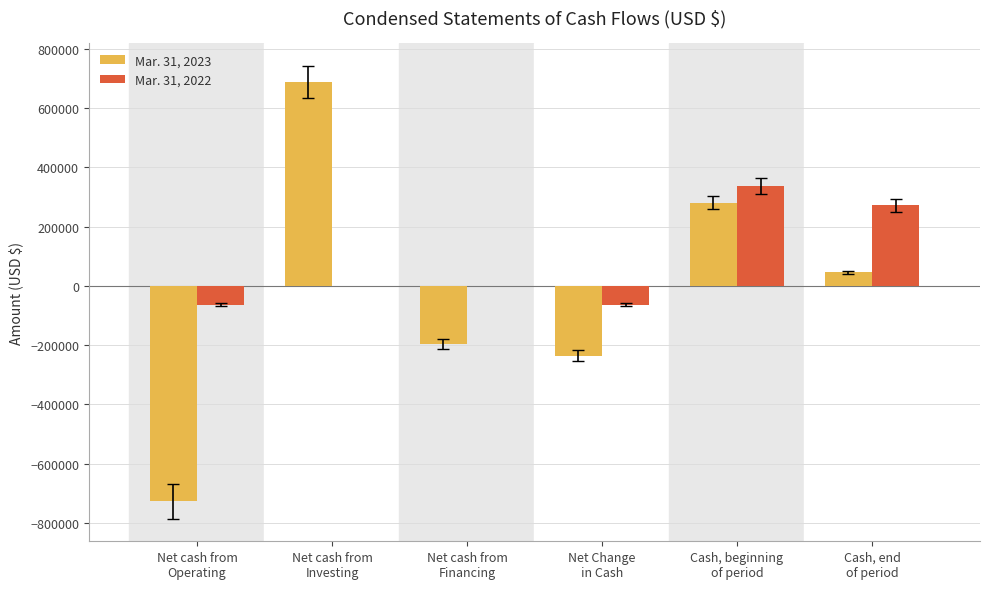

What is the maximum value shown in the chart?

688551